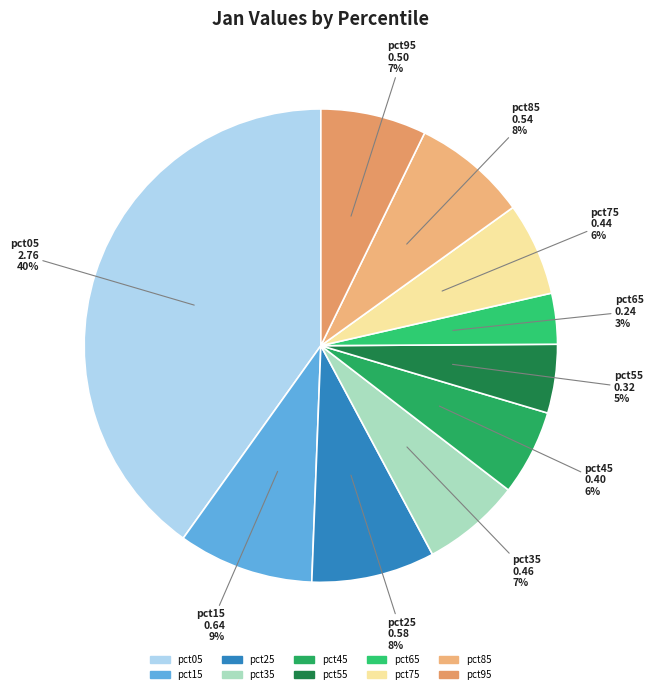

Does pct95 represent more than half of the total?

No